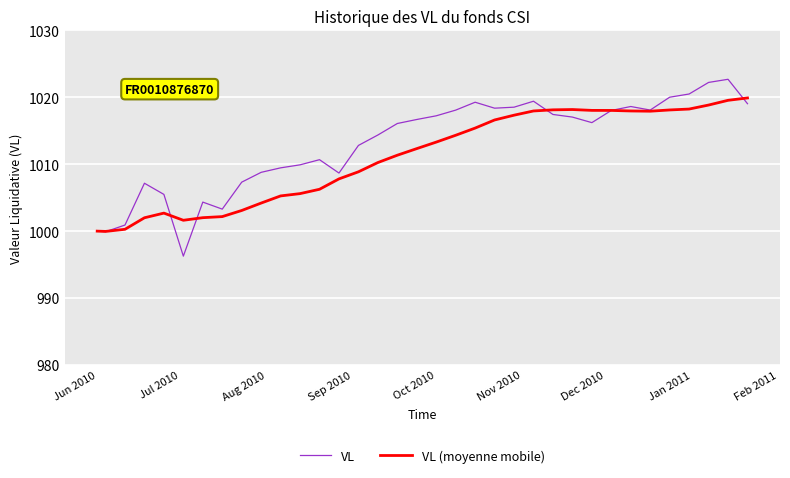

What is the maximum value shown in the chart?

1022.7